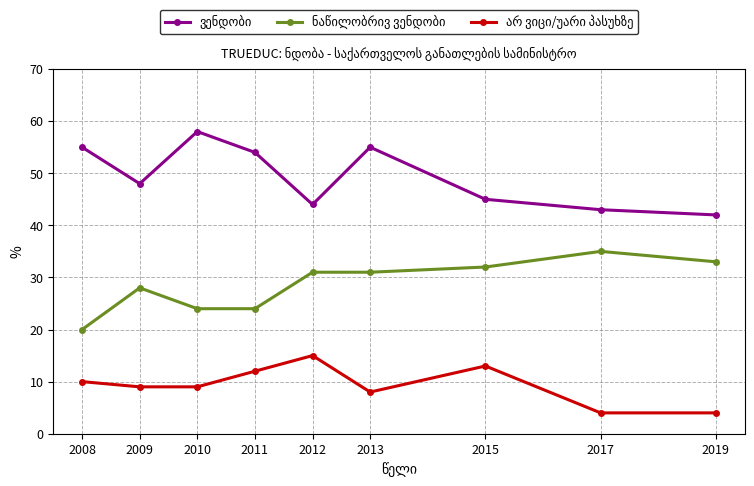

Is this an area chart (filled region under the line)?

No